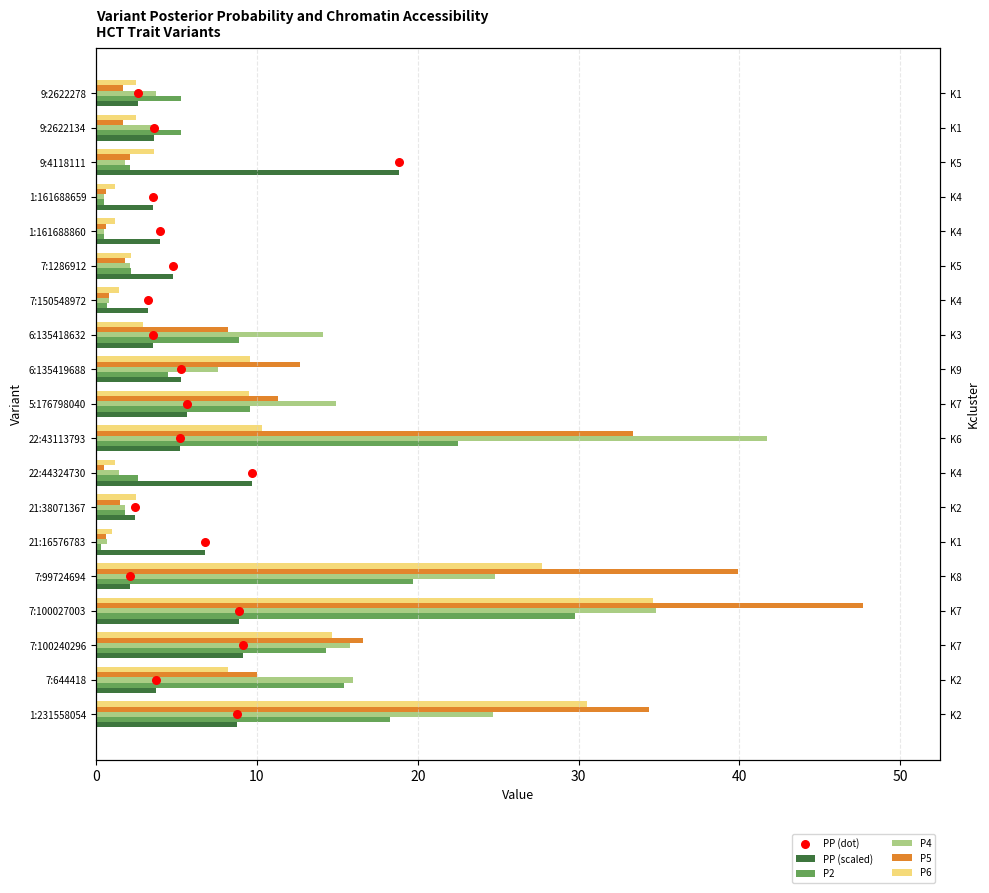

Is the value of PP (dot) at 13 greater than the value of P4 at 0?

No